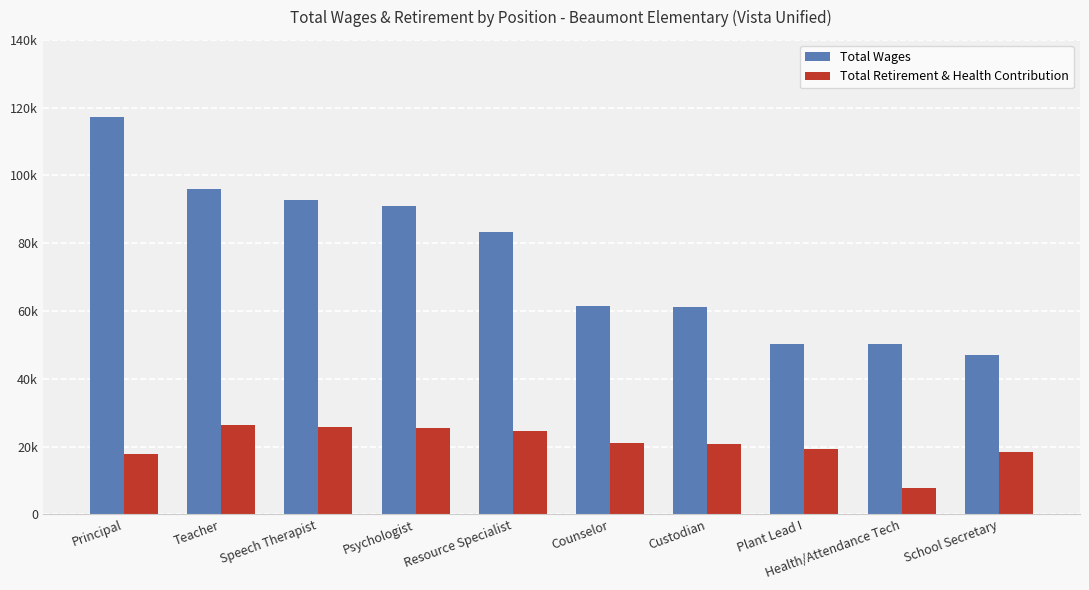

What is the total value across all series at Resource Specialist?

107668